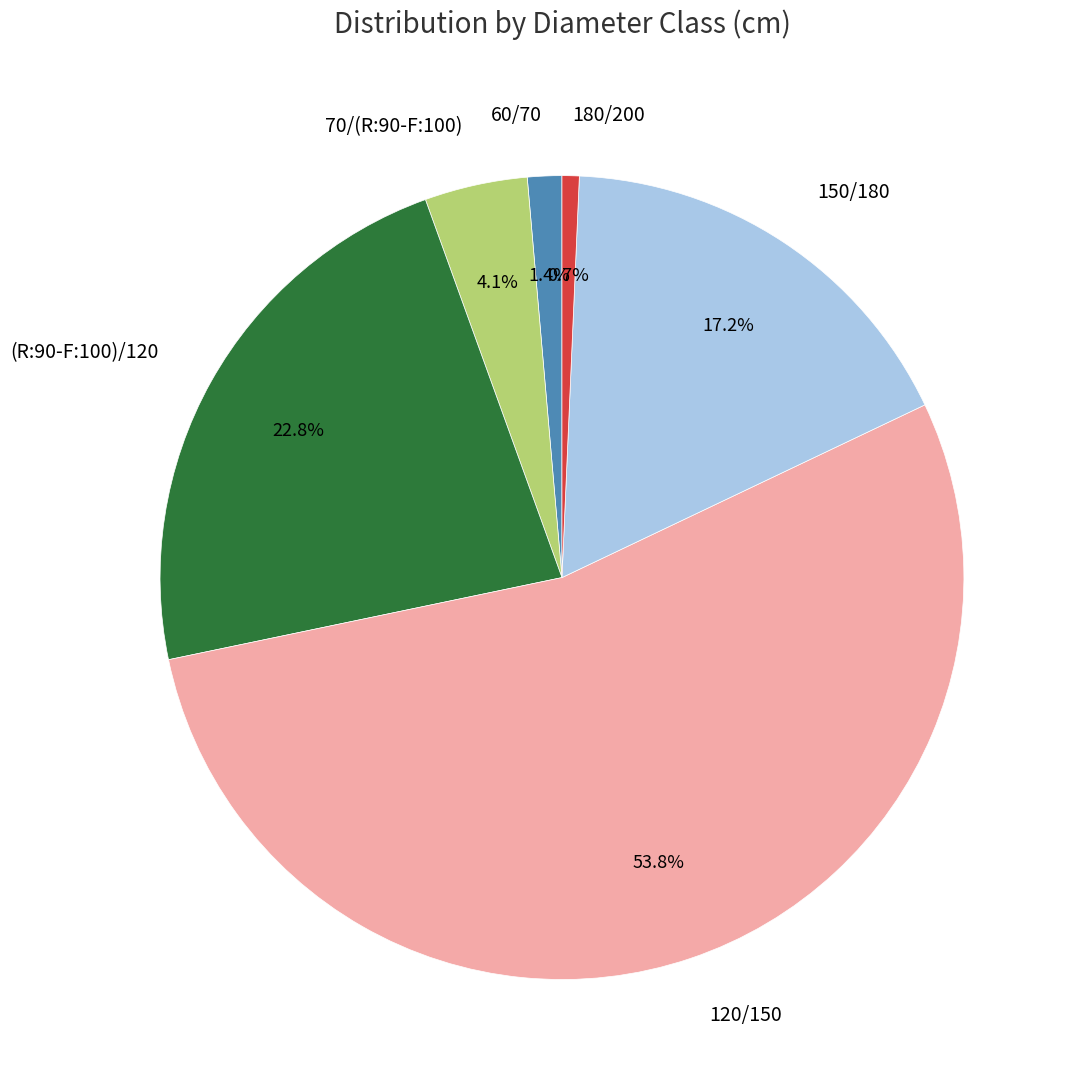

Is 120/150 the majority of the pie?

Yes